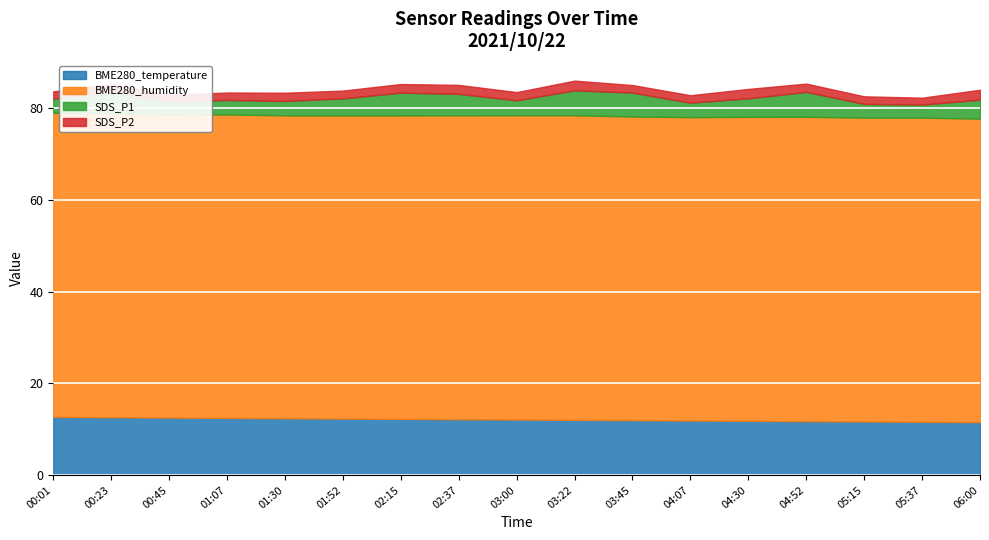

At which label does SDS_P2 reach its peak?

06:00